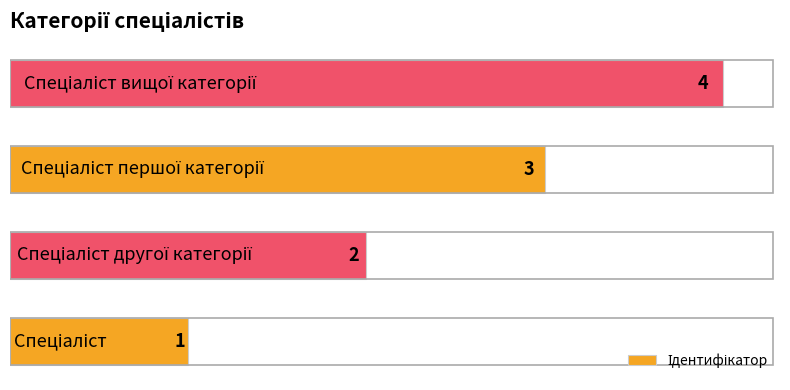

Are the bars grouped side by side (vs. stacked)?

No